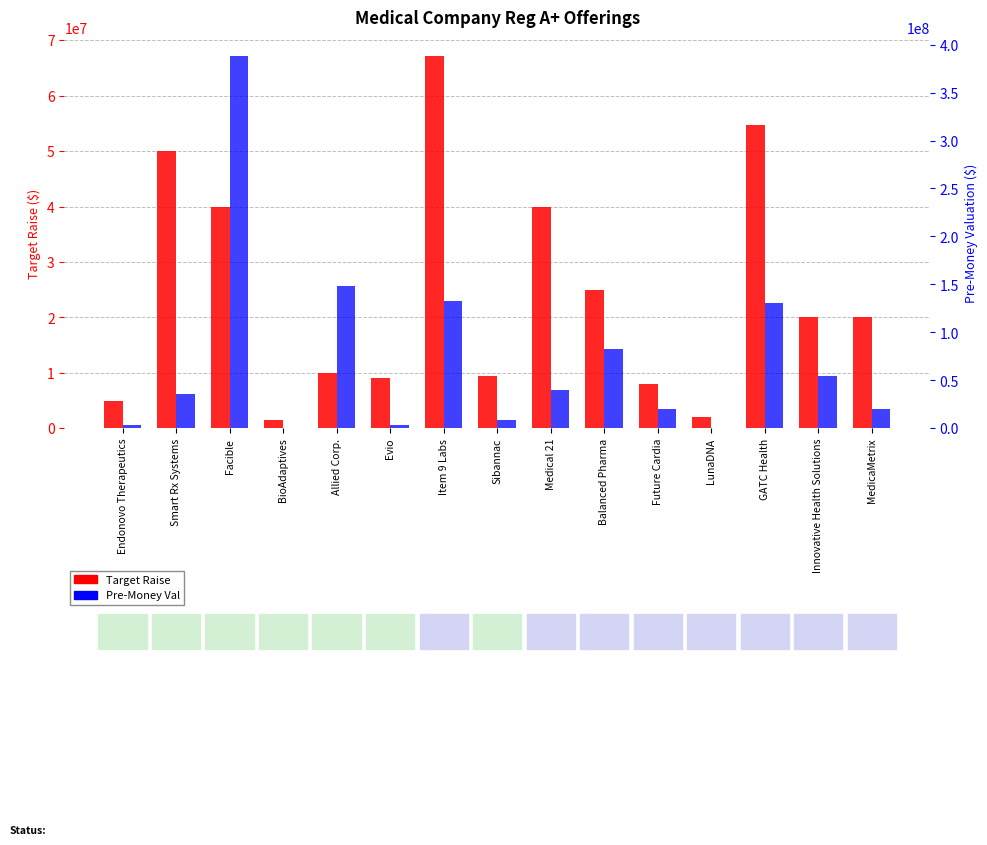

What position from the right is Item 9 Labs?

9